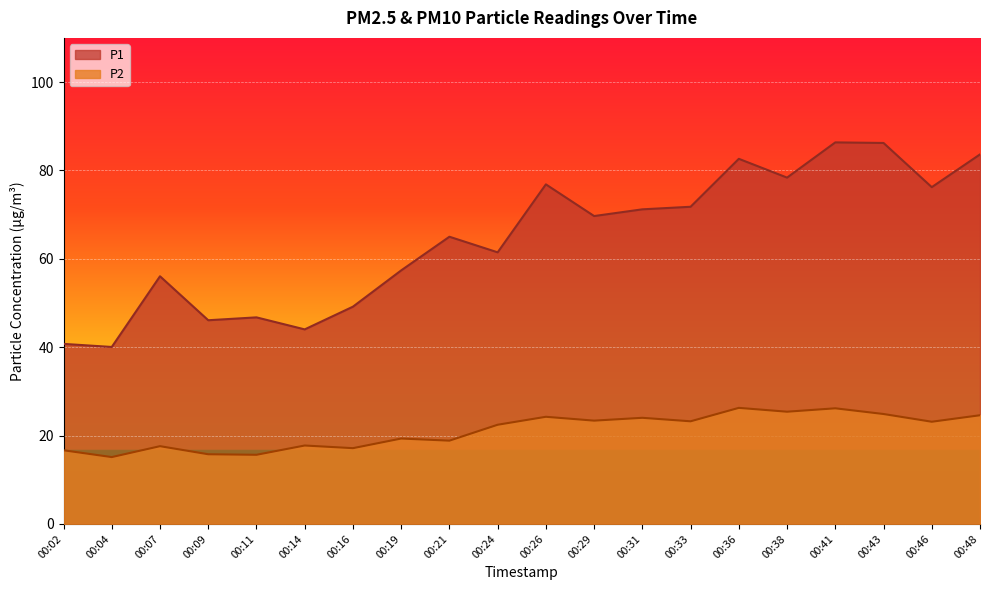

What is the highest value of the P2 series?

26.3